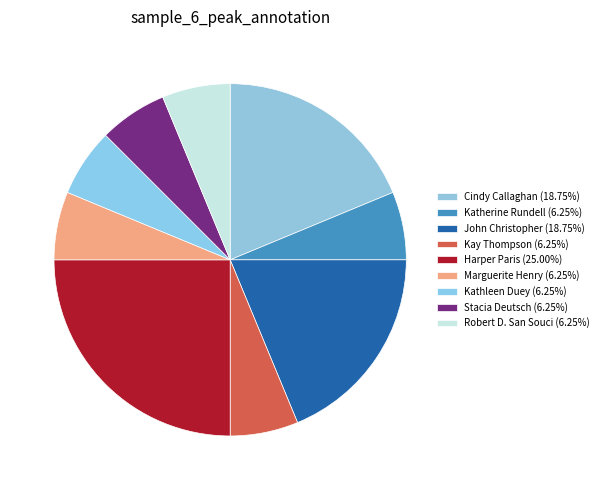

Count the number of slices in the pie.

9